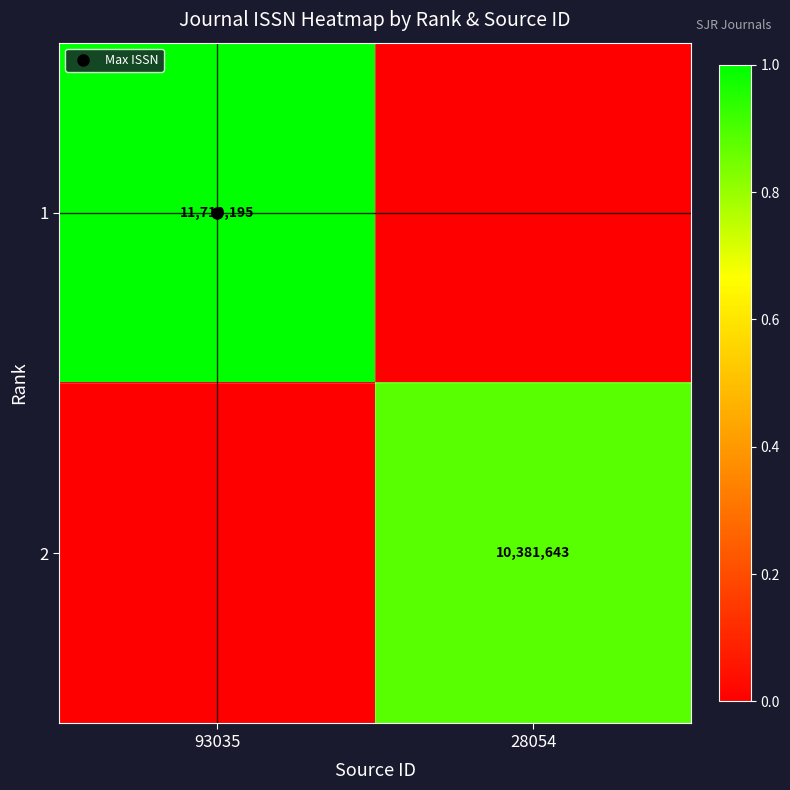

Is the value of 1 at 93035 greater than the value of 2 at 93035?

Yes